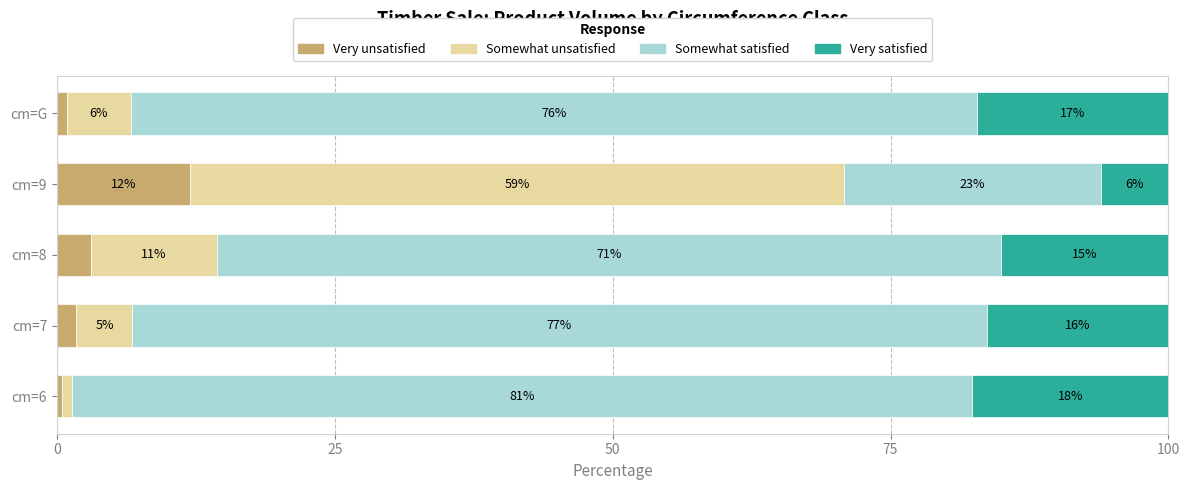

What are all the series names shown in the legend?

Very unsatisfied, Somewhat unsatisfied, Somewhat satisfied, Very satisfied